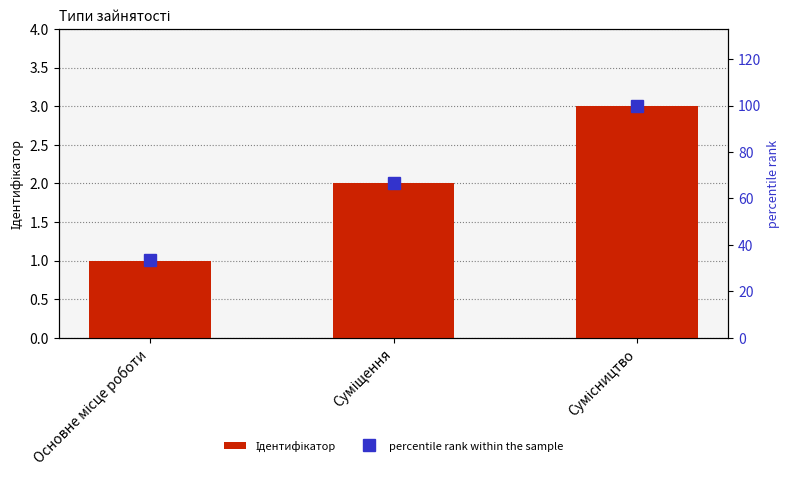

List the series in order of their peak value, highest first.

percentile rank within the sample, Ідентифікатор